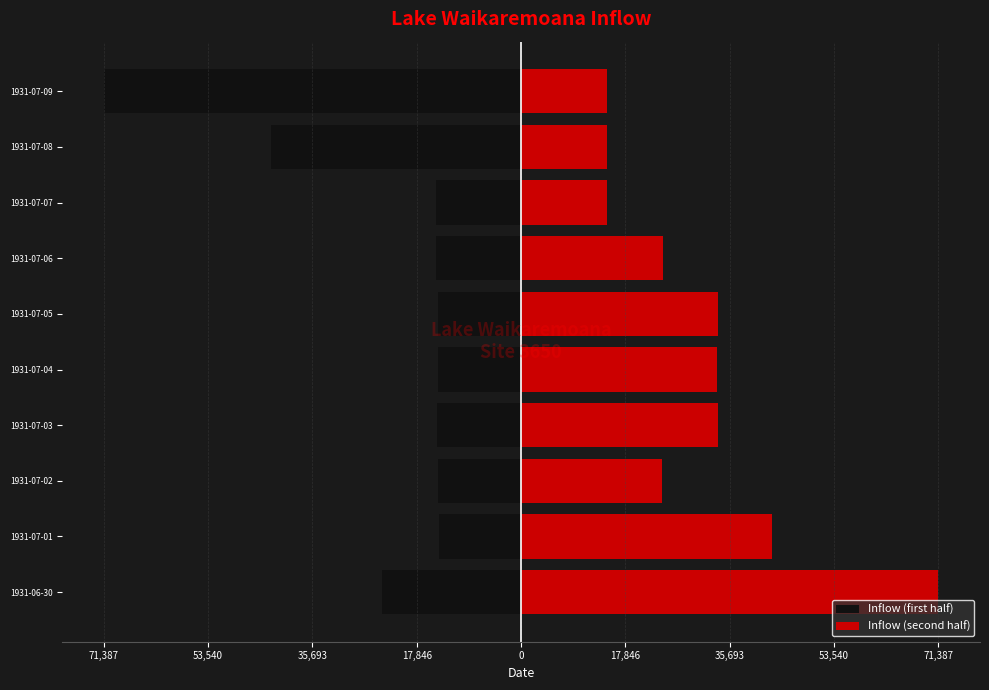

What value does the Inflow (first half) series have at 1931-06-30, to the nearest 10?

-23850